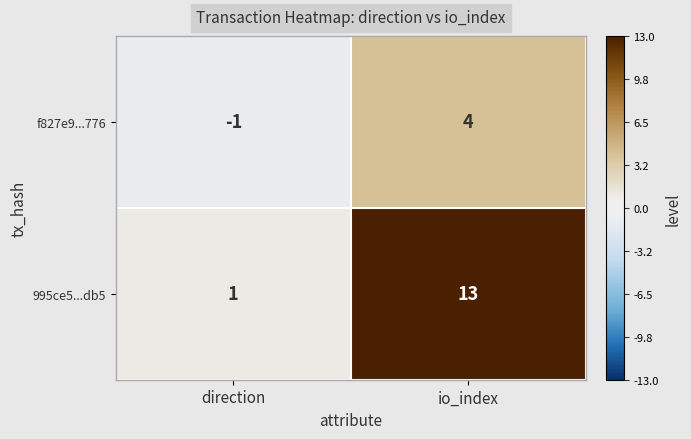

Reading right to left, extract all data points from this chart.

f827e9...776: 4	-1
995ce5...db5: 13	1